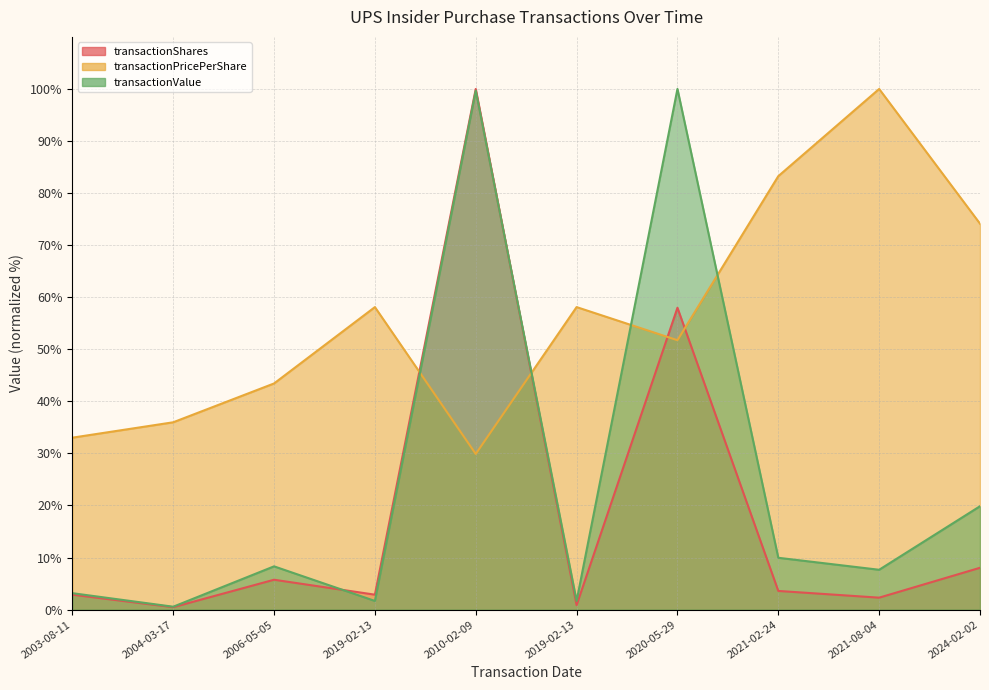

How many interior local peaks does the transactionValue series have?

3